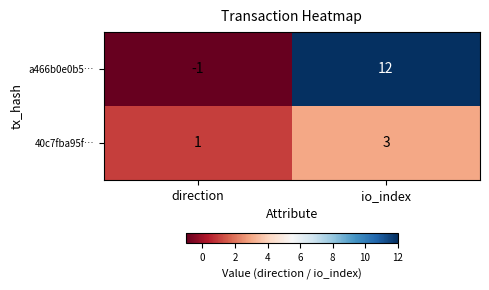

How many categories are shown in the chart?

2